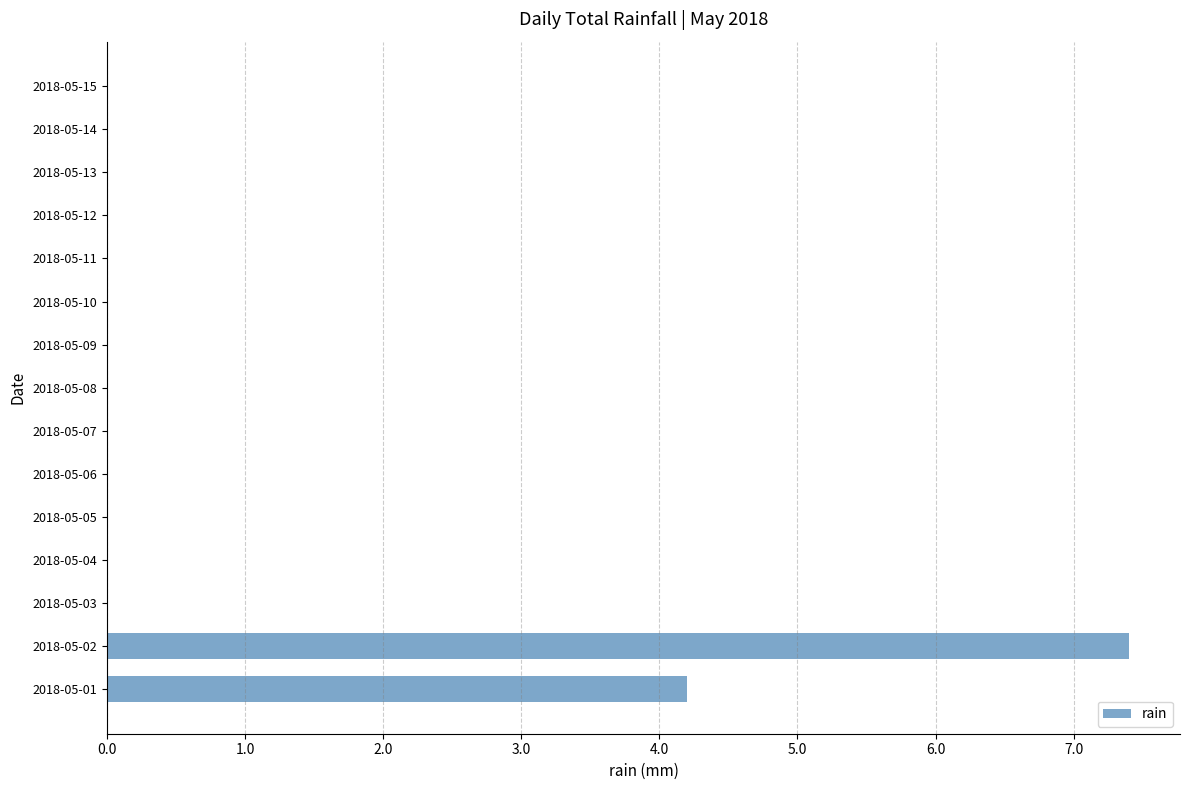

Count the number of data series in this chart.

1